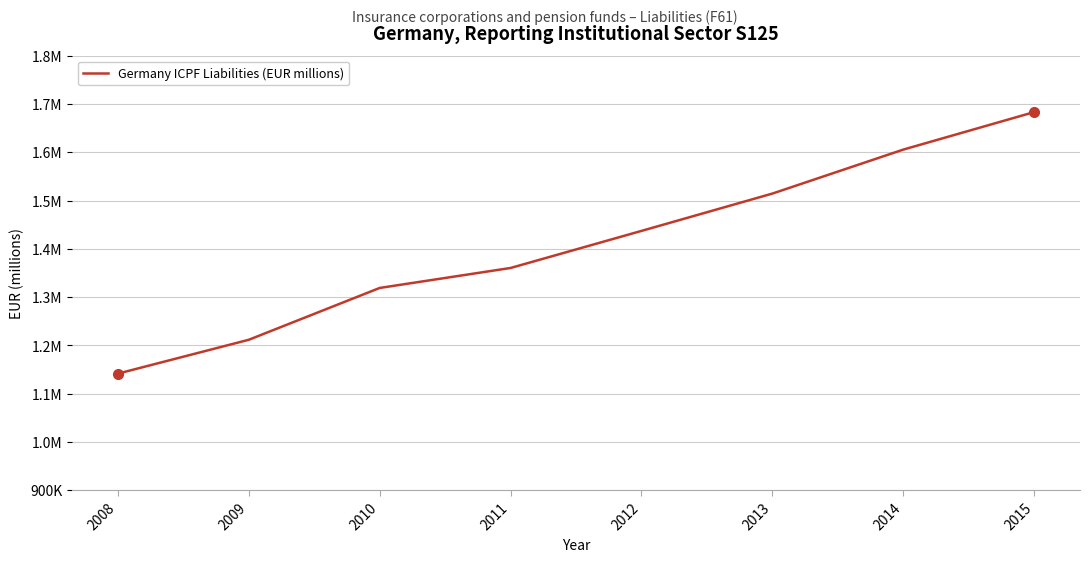

What is the sum of the values at 2009 and 2012?

2648667